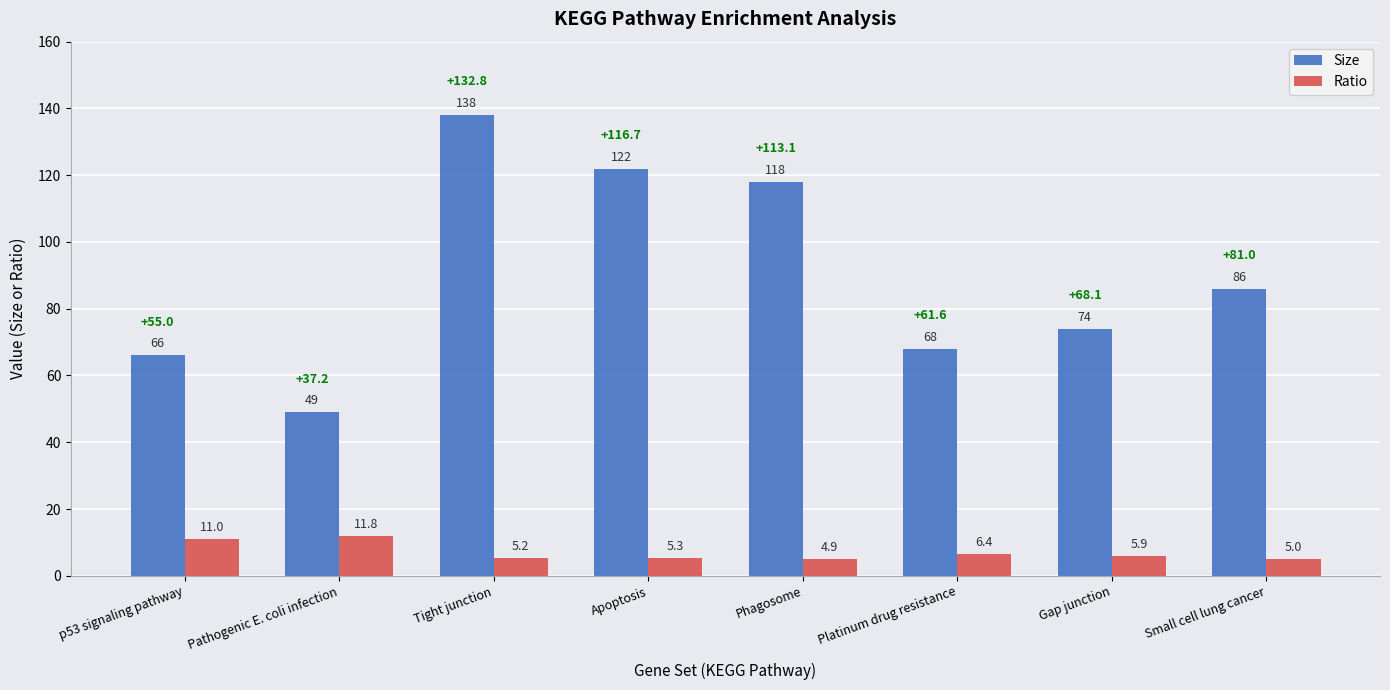

Reading right to left, list all the values displayed in this chart.

Size: Small cell lung cancer=86.0	Gap junction=74.0	Platinum drug resistance=68.0	Phagosome=118.0	Apoptosis=122.0	Tight junction=138.0	Pathogenic E. coli infection=49.0	p53 signaling pathway=66.0
Ratio: Small cell lung cancer=5.0	Gap junction=5.9	Platinum drug resistance=6.4	Phagosome=4.9	Apoptosis=5.3	Tight junction=5.2	Pathogenic E. coli infection=11.8	p53 signaling pathway=11.0